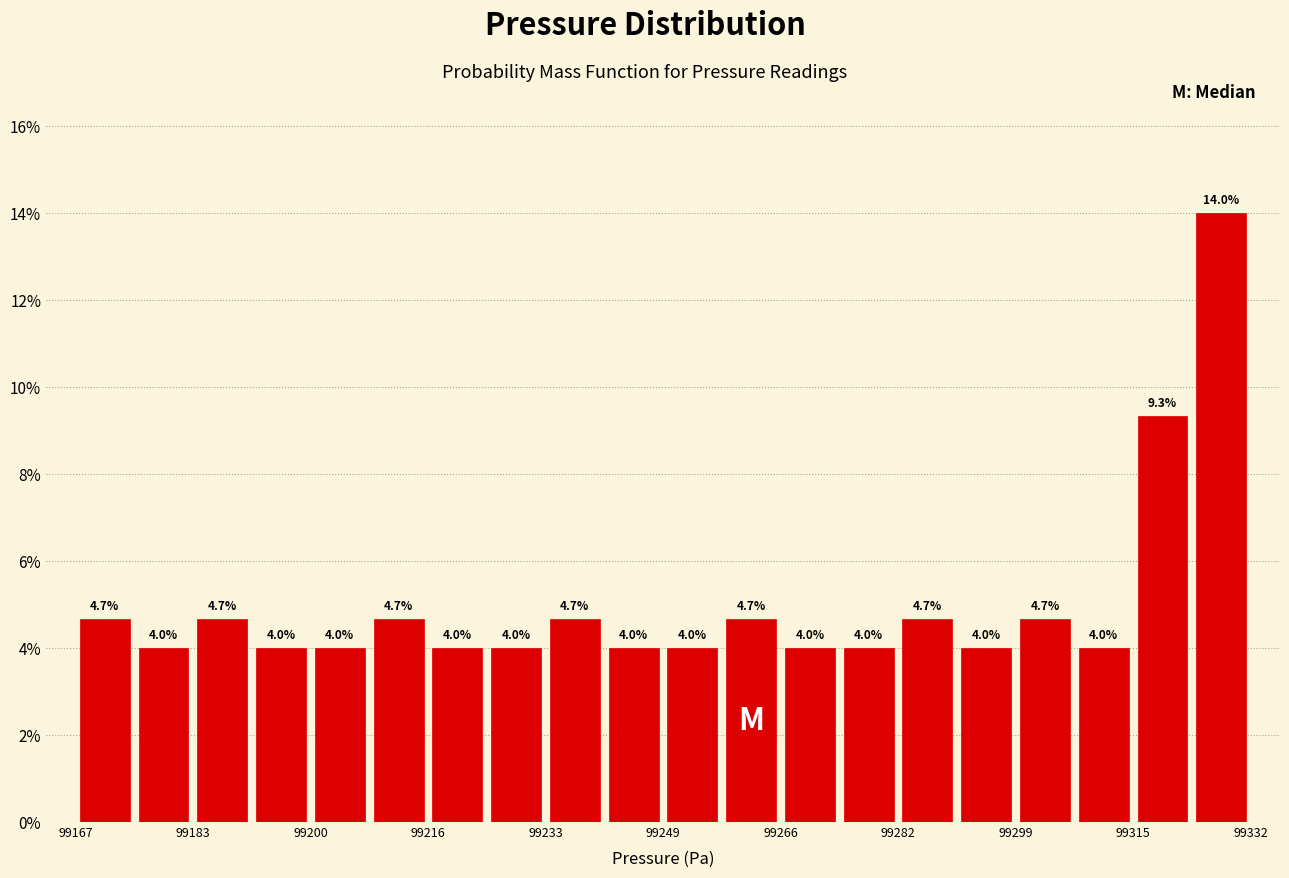

Over which range of the x-axis is the bar tallest?

99324 to 99332